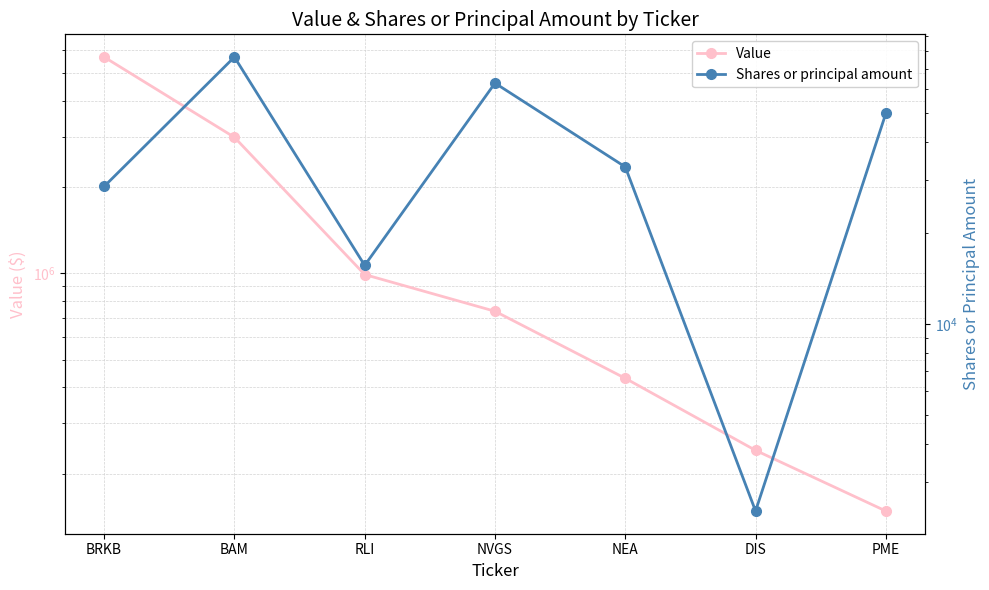

What is the label of the 3rd point from the left?

RLI